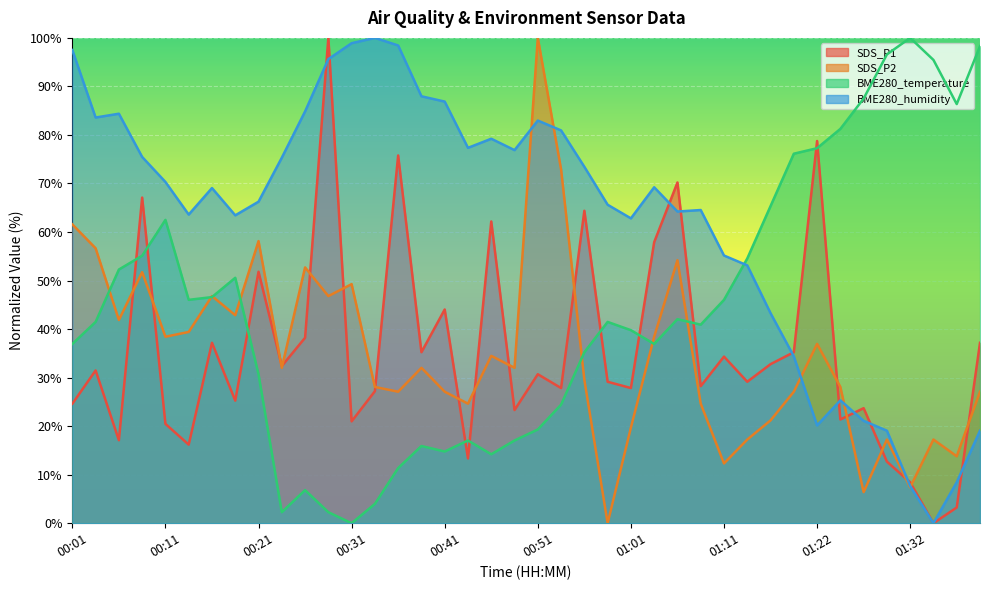

What is the label of the 6th point from the right?

01:27